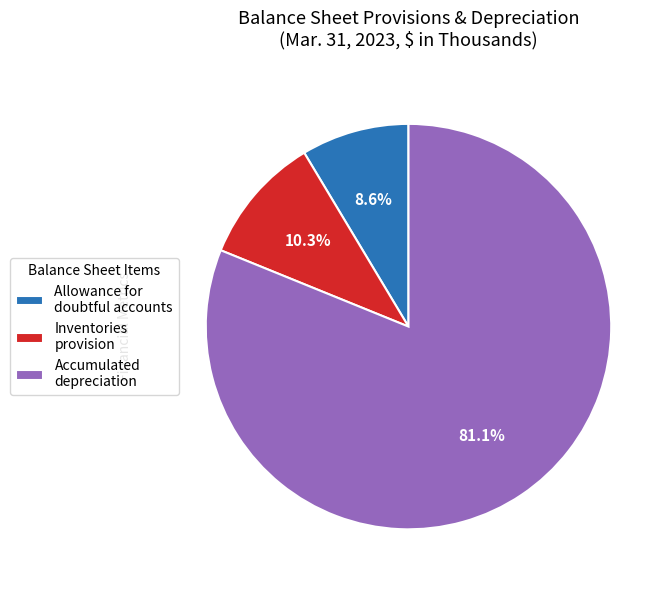

Is there a majority slice in this chart?

Yes